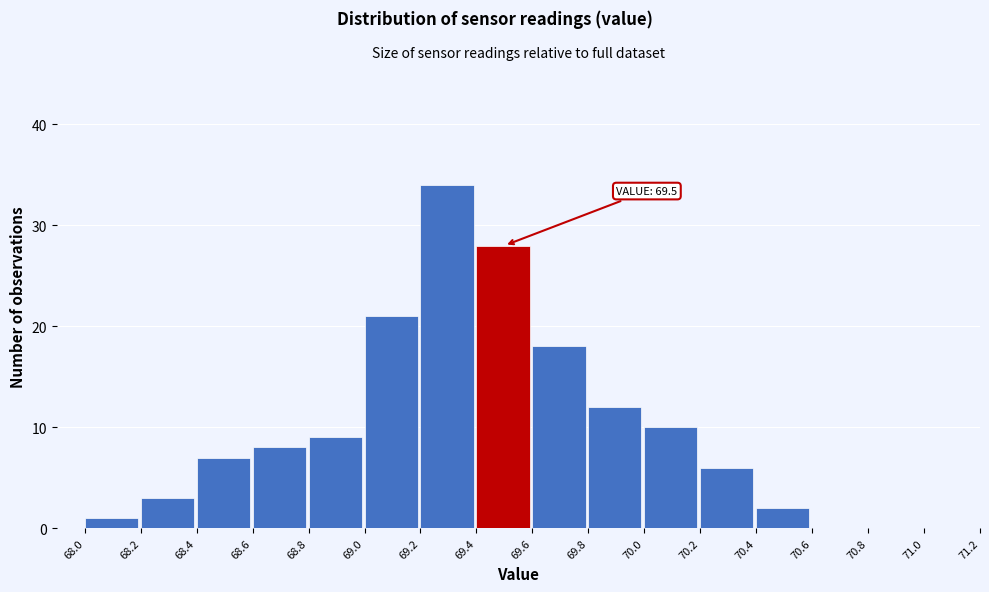

Which range on the x-axis has the tallest bar?

69.2 to 69.4